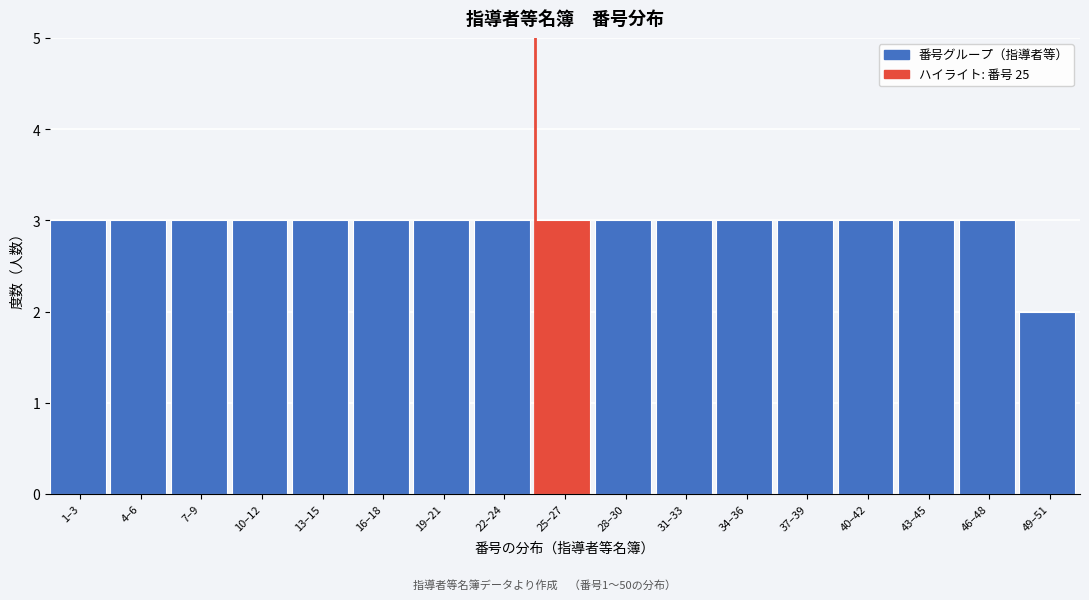

Reading right to left, extract all data points from this chart.

2	3	3	3	3	3	3	3	3	3	3	3	3	3	3	3	3